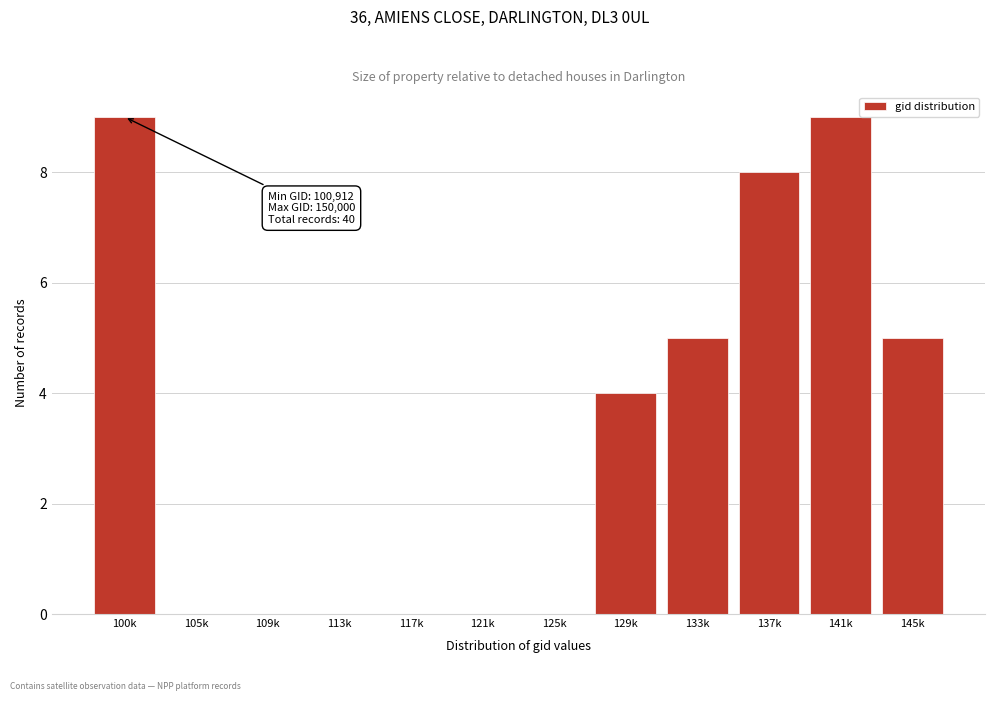

Reading left to right, extract all data points from this chart.

100k=9	105k=0	109k=0	113k=0	117k=0	121k=0	125k=0	129k=4	133k=5	137k=8	141k=9	145k=5